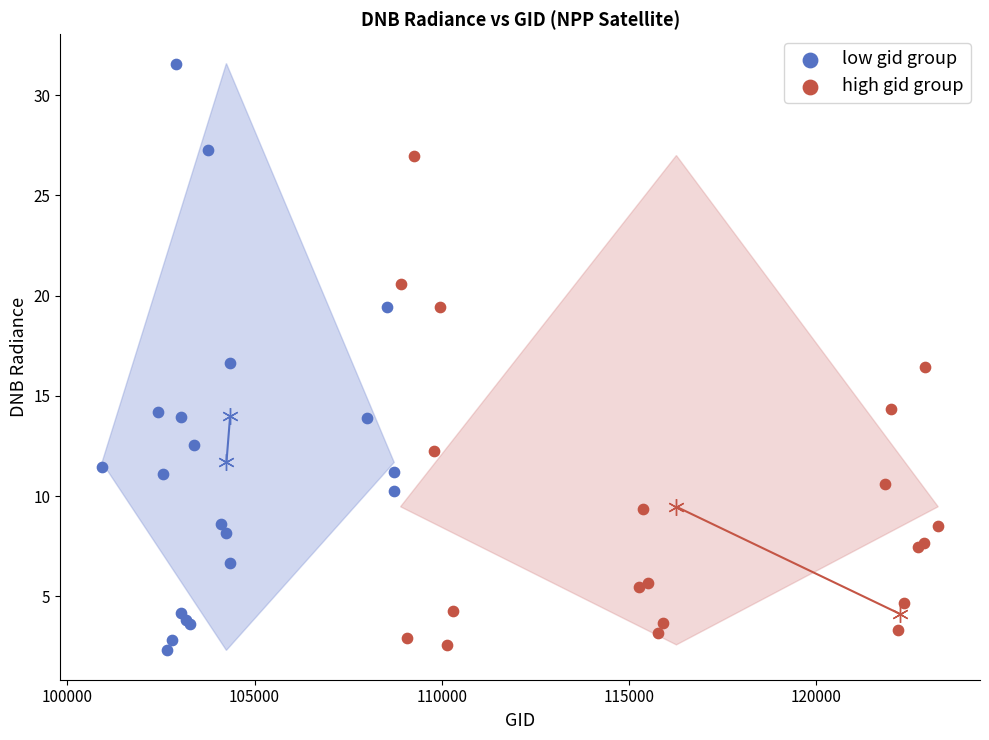

Which series has the largest Y range (max minus min)?

low gid group